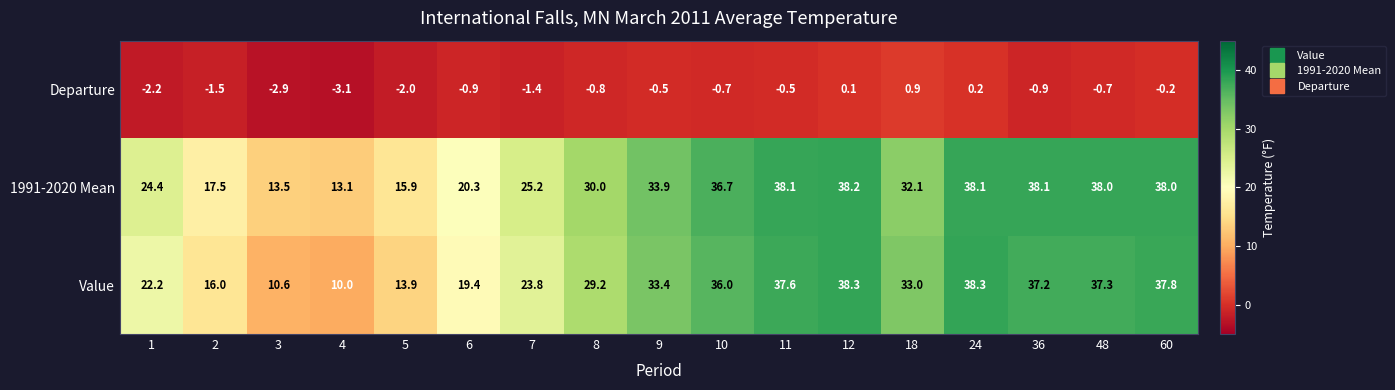

Which label corresponds to the smallest value in the chart?

4